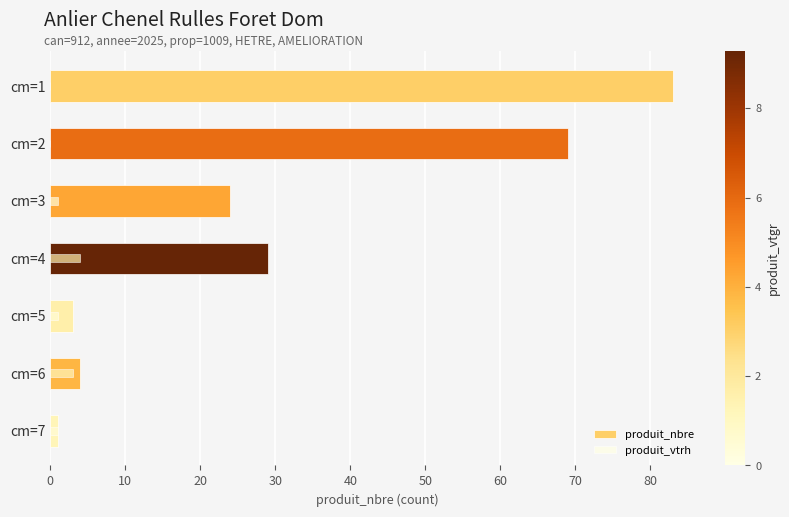

Count the number of data series in this chart.

2